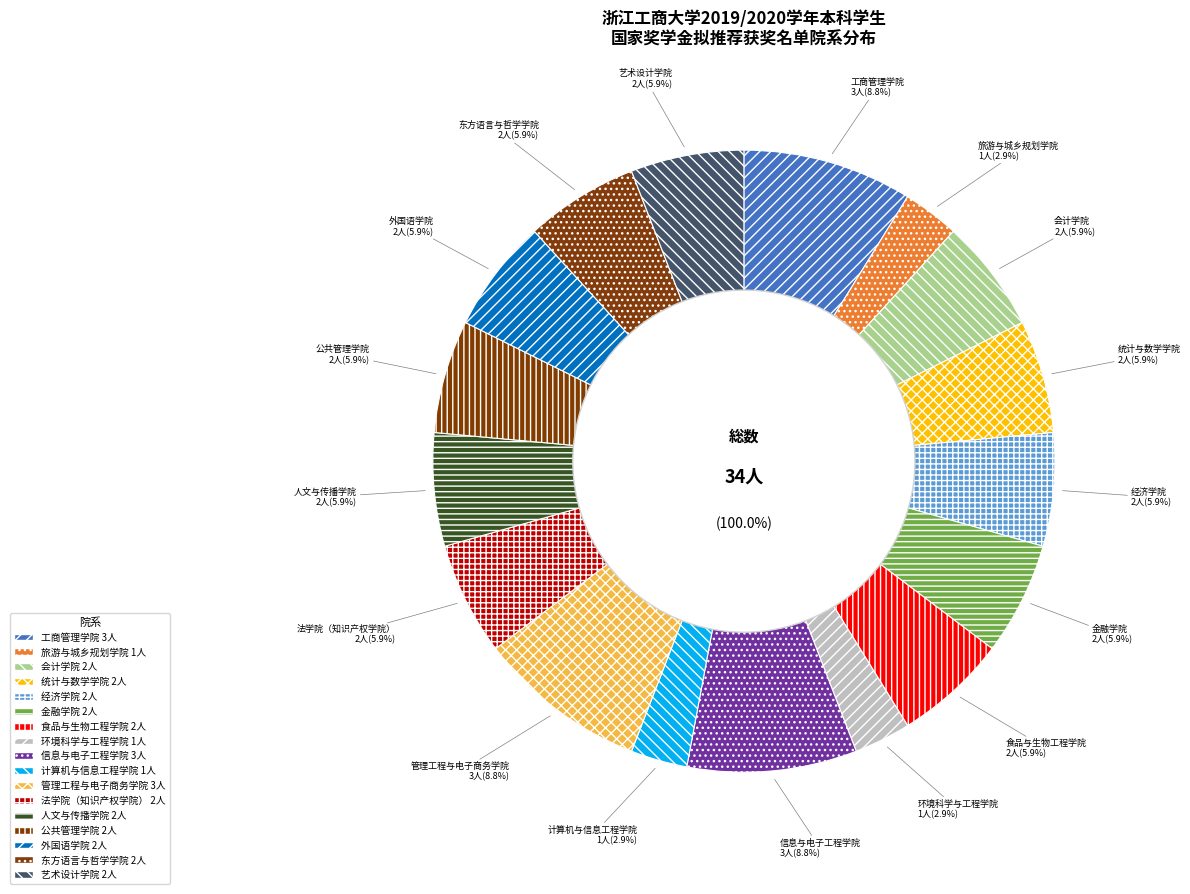

Is it true that 经济学院 is 18% of the pie?

False